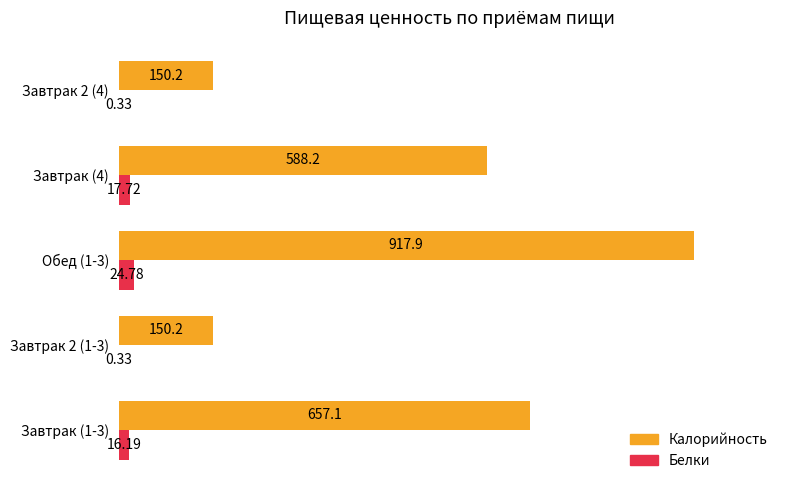

Is the value of Калорийность at Завтрак (1-3) greater than the value of Белки at Завтрак 2 (4)?

Yes